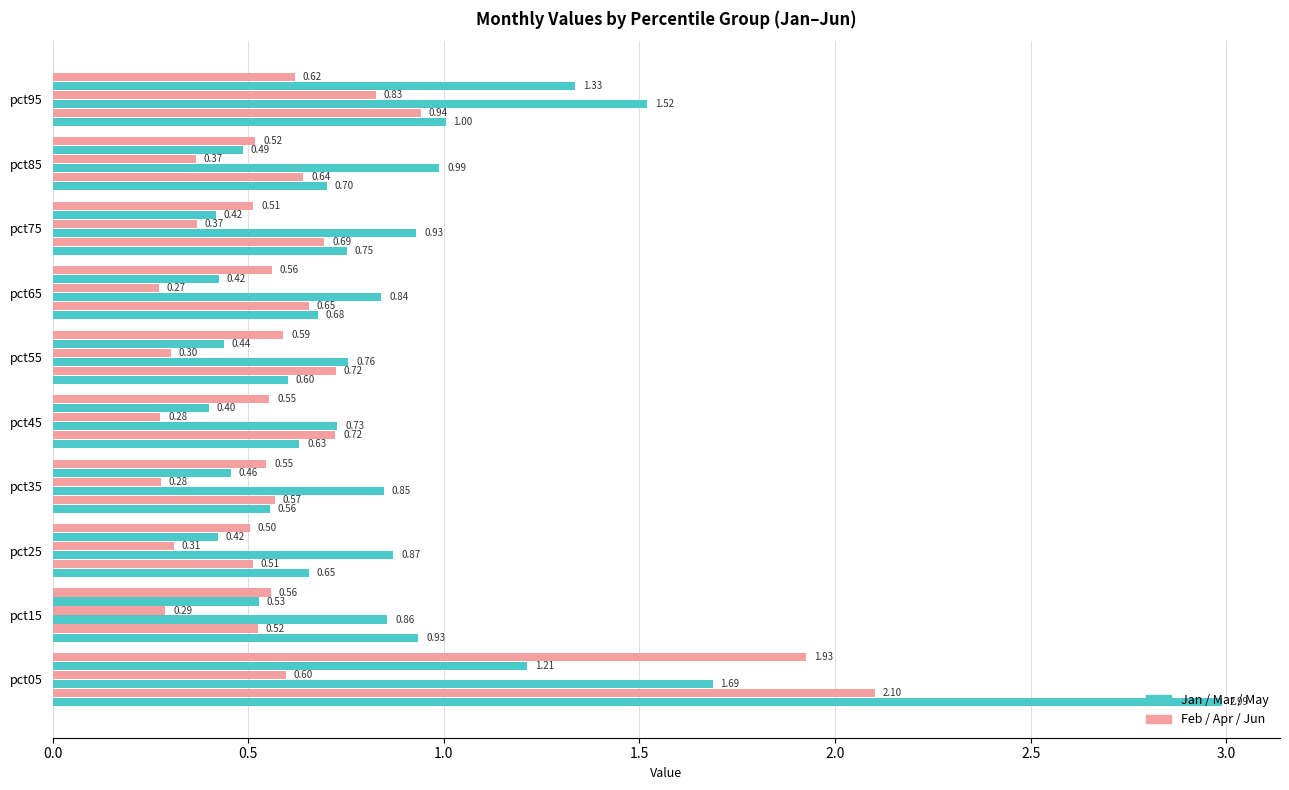

What is the smallest value displayed?

0.3